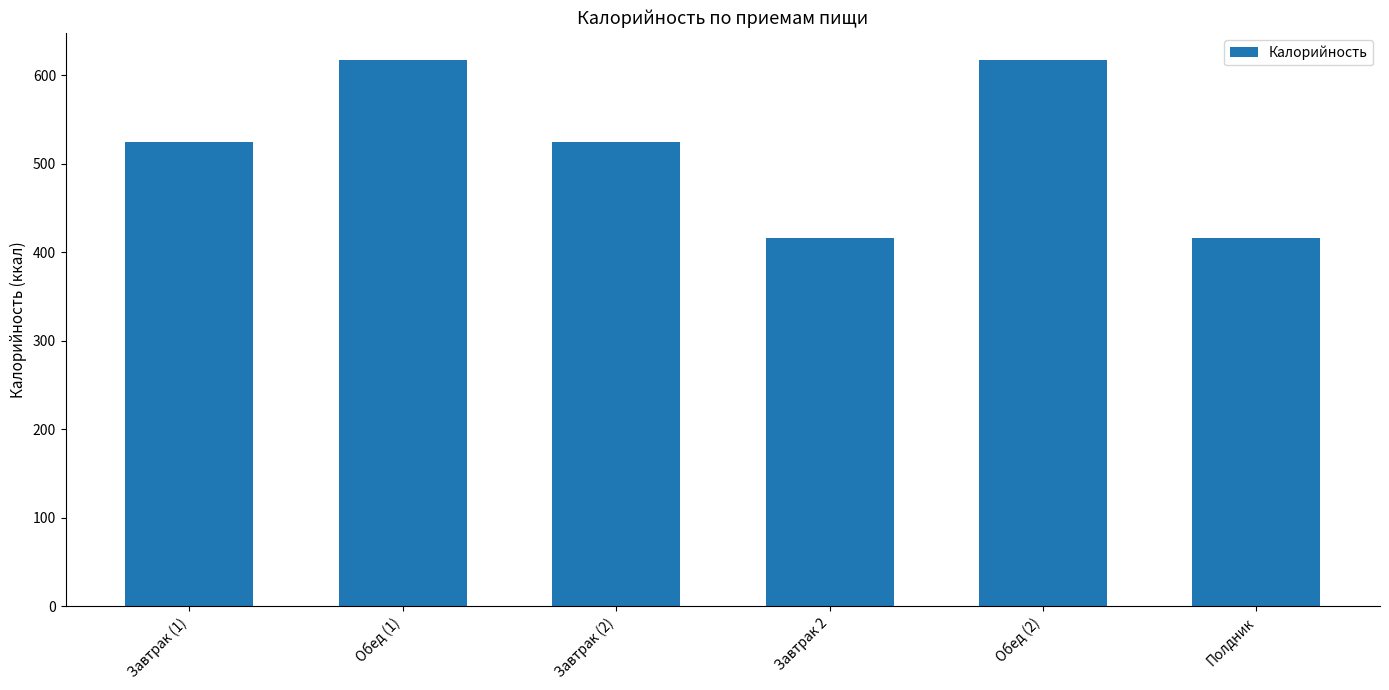

What is the value of the 1st bar from the left?

524.1